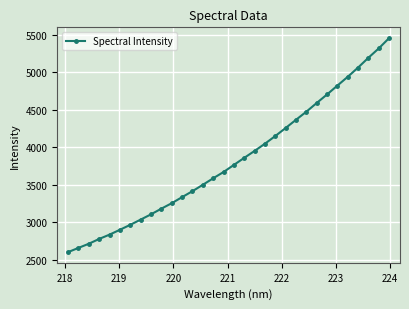

Is this an area chart (filled region under the line)?

No